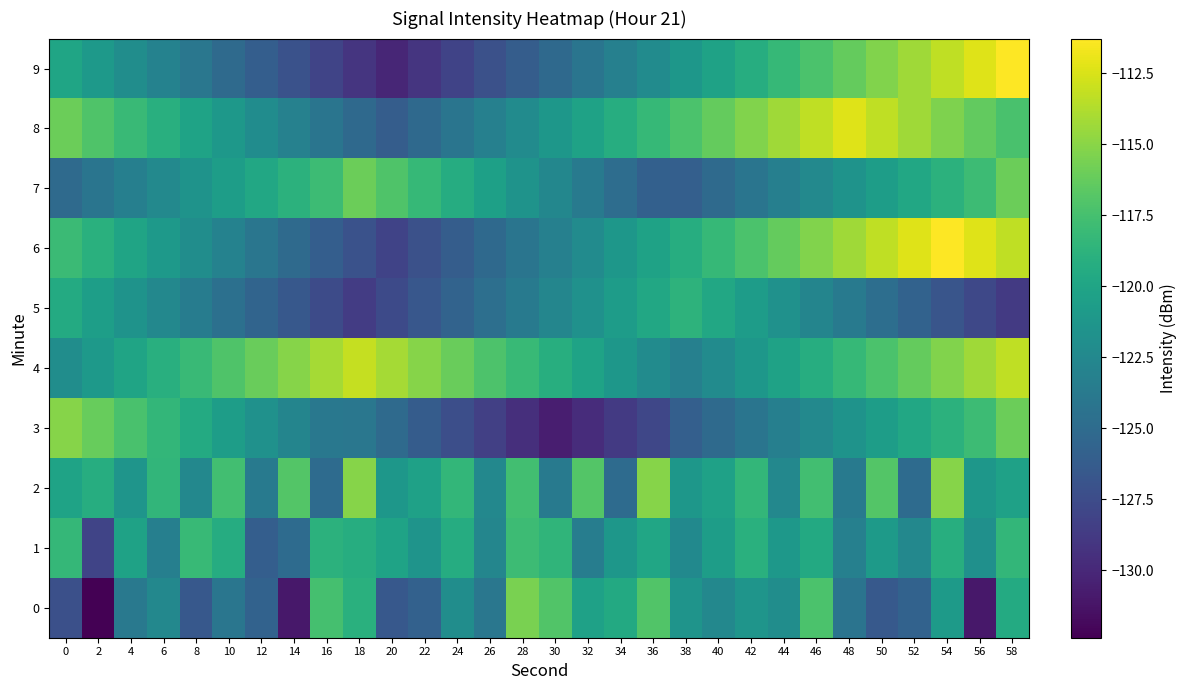

Count the number of data series in this chart.

10